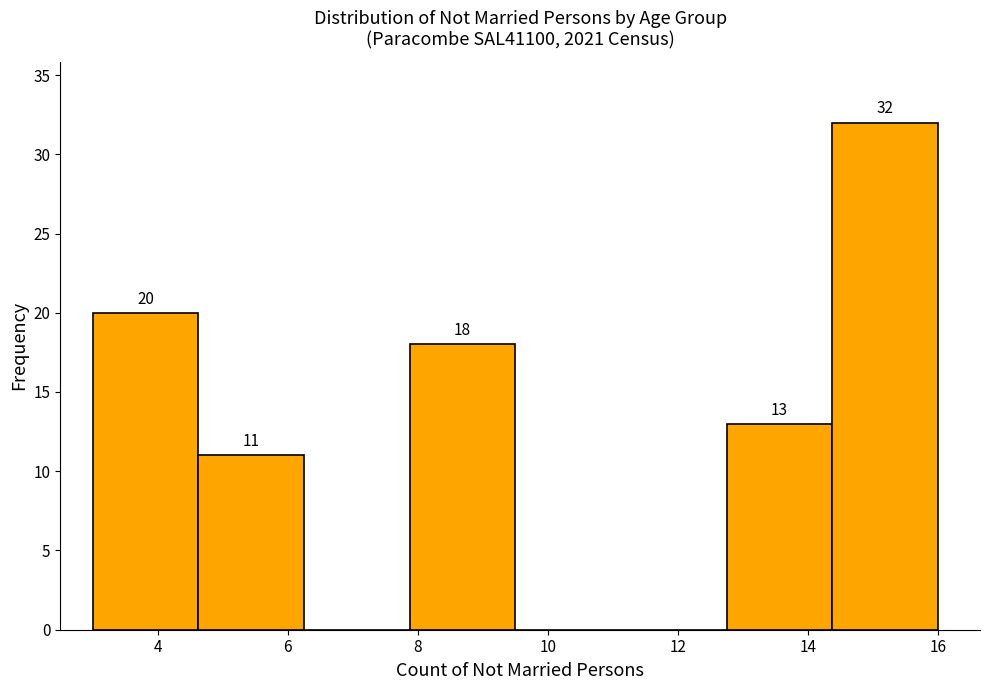

Which range on the x-axis has the tallest bar?

14.4 to 16.0